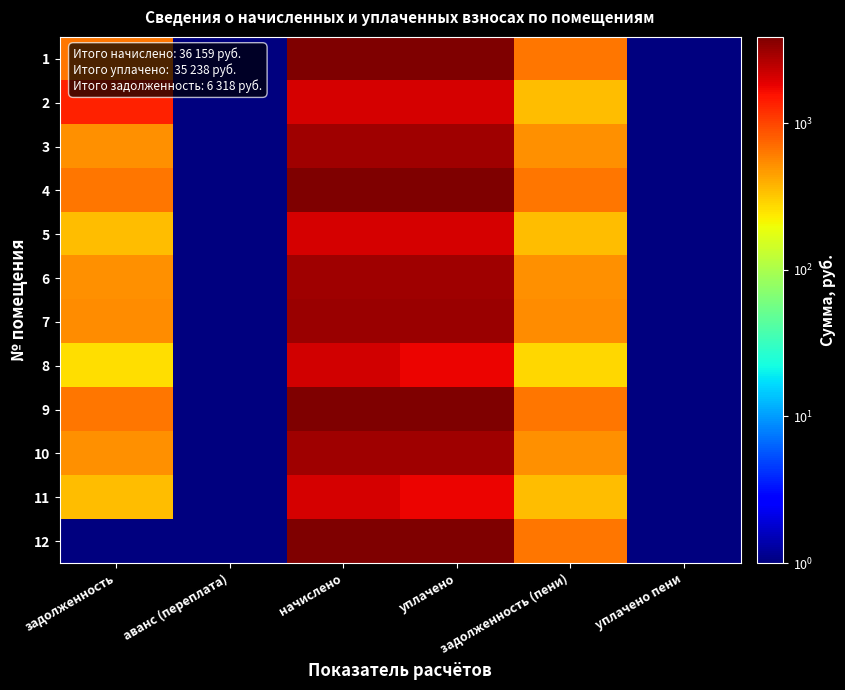

At уплачено, list the series in order from largest to smallest.

12, 9, 4, 1, 7, 6, 3, 10, 2, 5, 8, 11